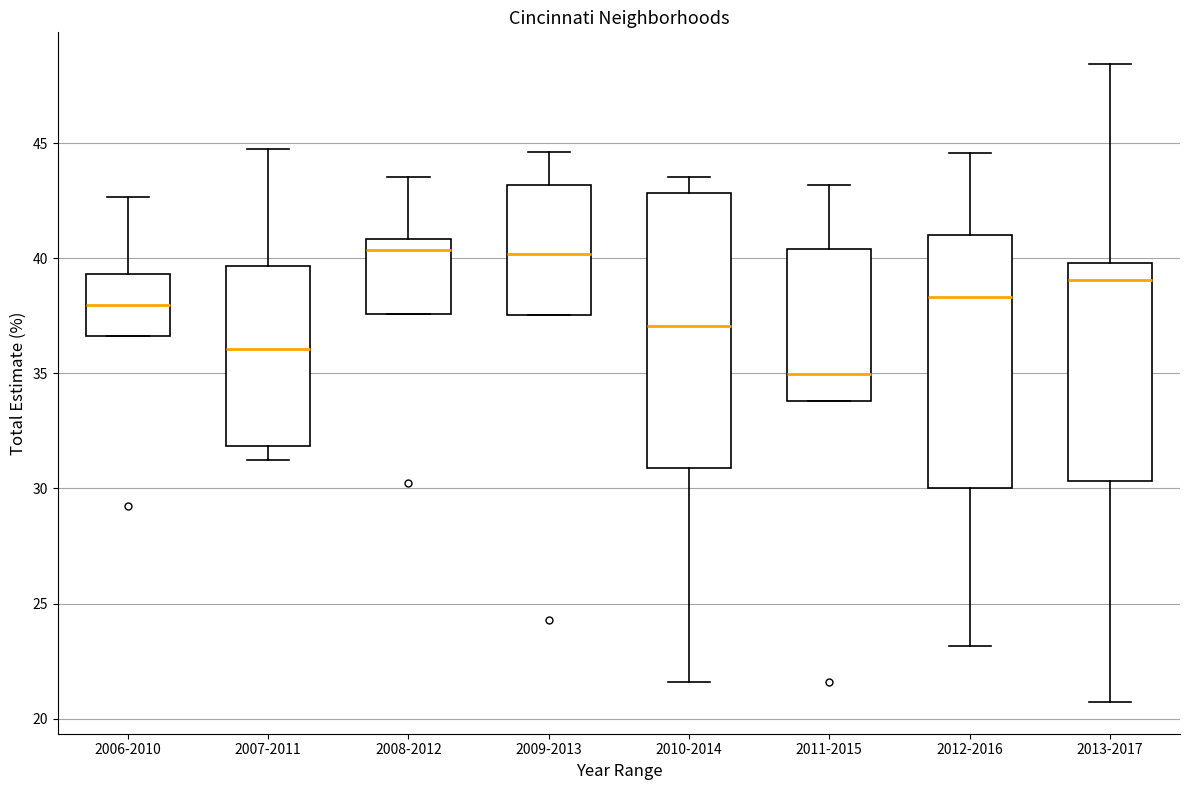

Which box is the tallest, from its lower edge to its upper edge?

2010-2014